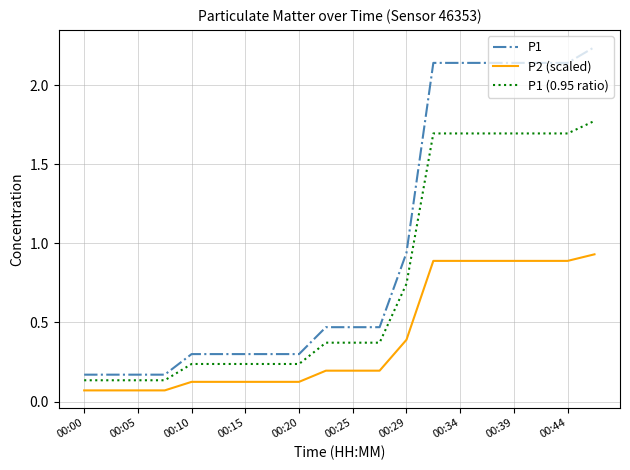

Which series has the widest spread of values?

P1